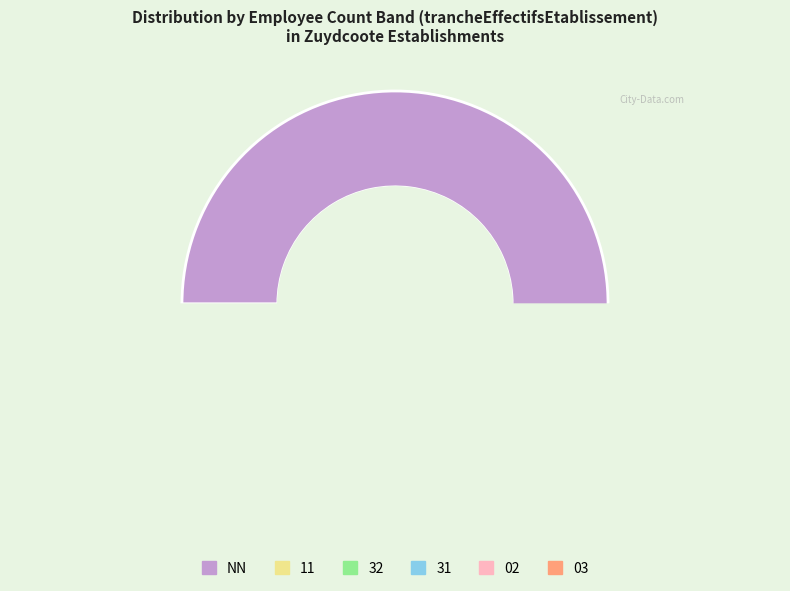

What is the total percentage of 03 and 31?

4.4%